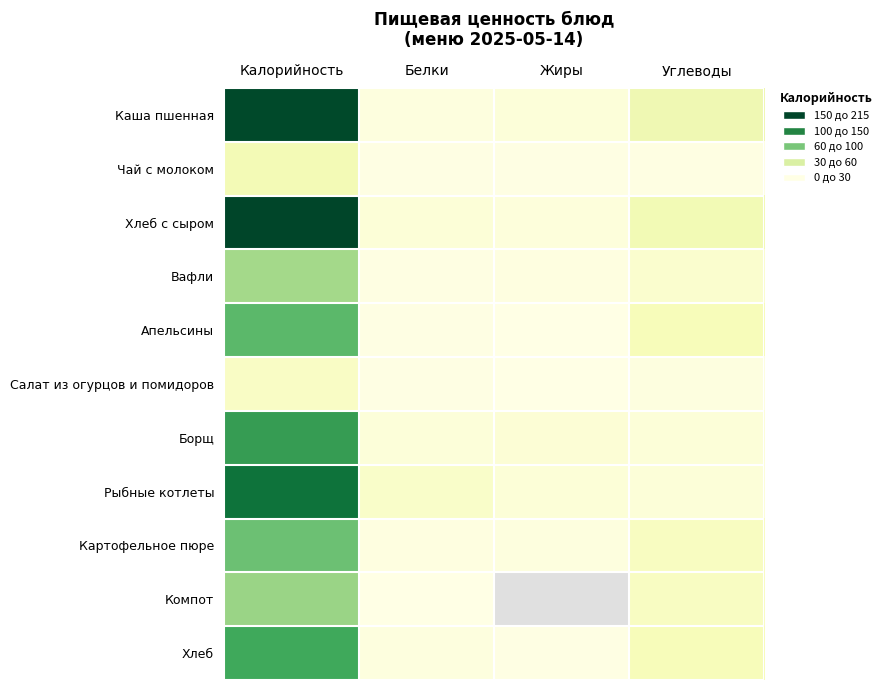

What is the total value across all series at Белки?

51.6